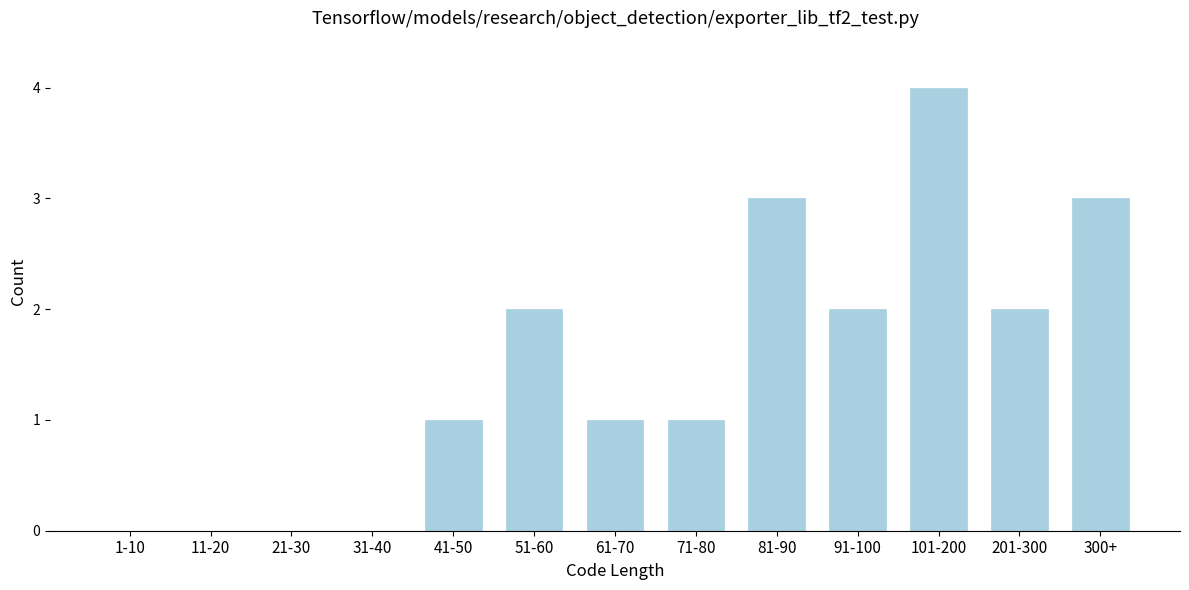

Is it true that the value at 21-30 is -1?

False